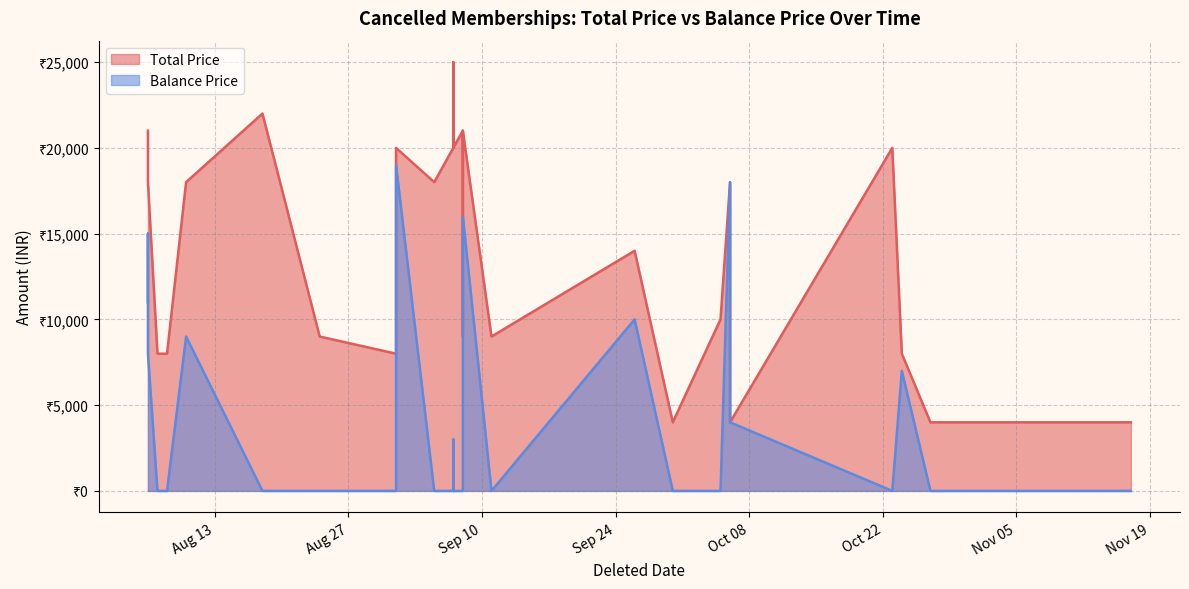

Does the chart have visible grid lines?

Yes